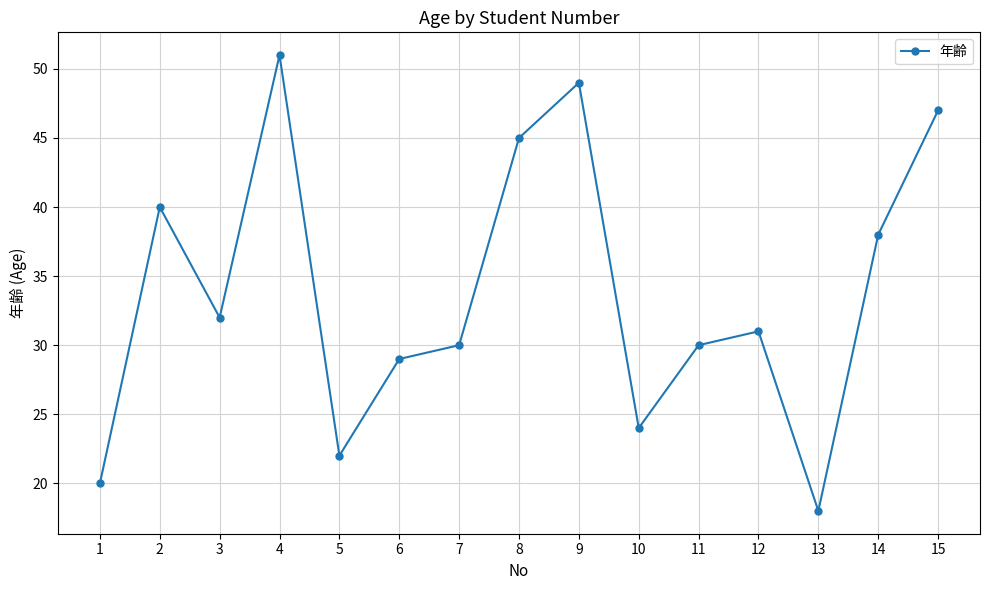

What is the average value?

34